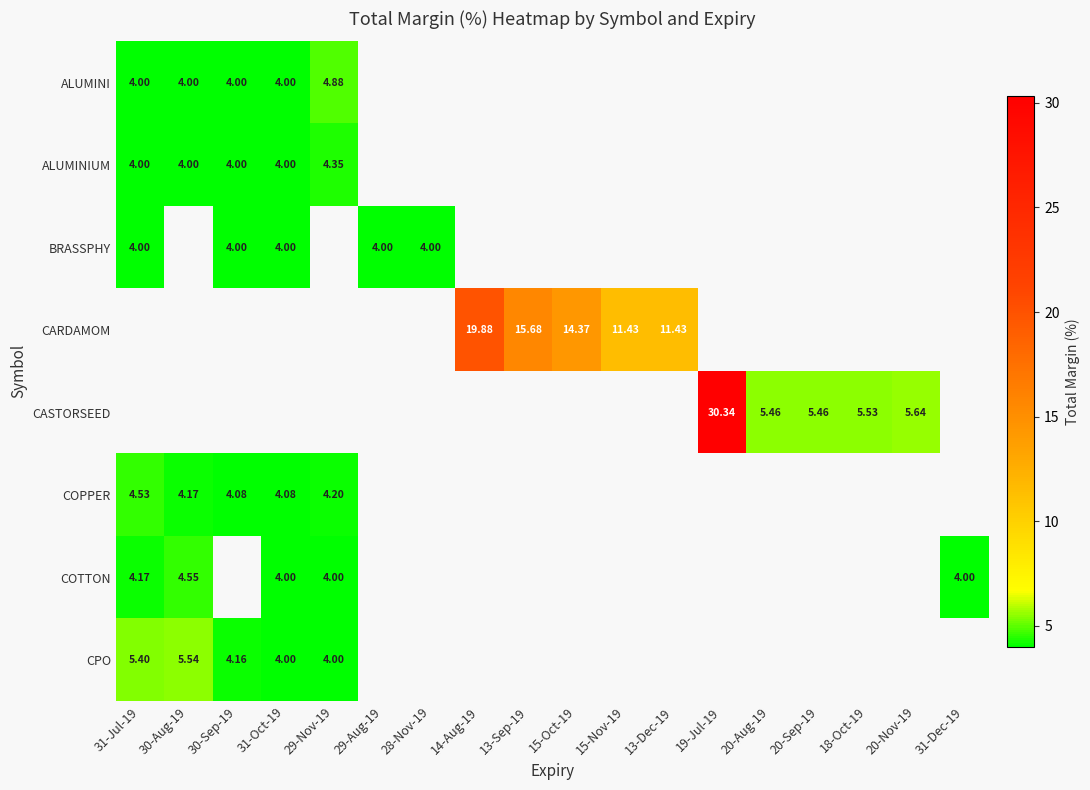

What is the difference between the maximum and minimum values in the COPPER series?

0.5